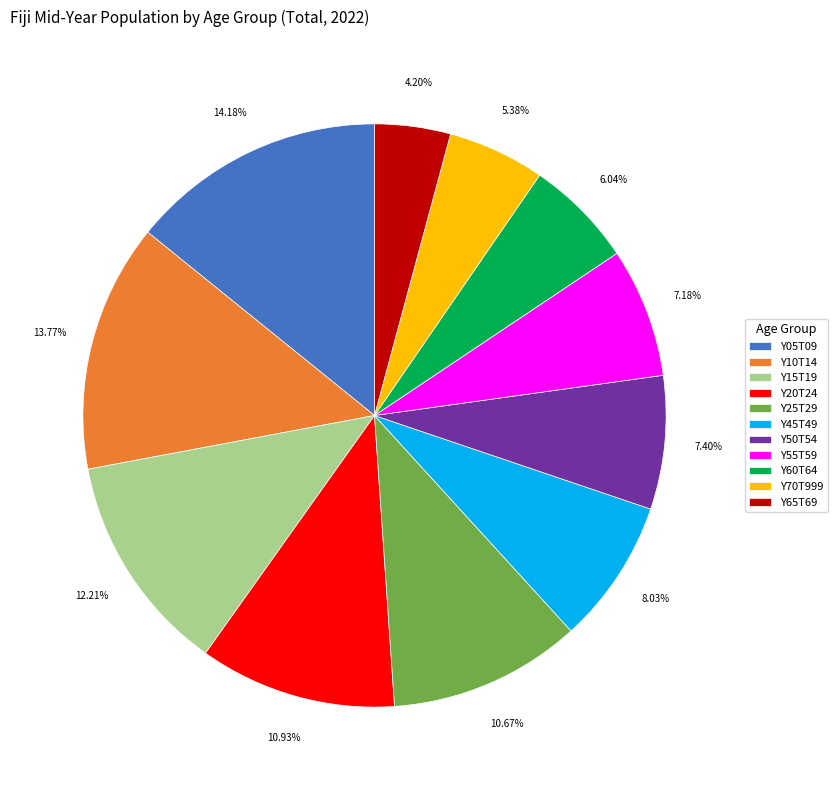

Between Y05T09 and Y20T24, which is larger?

Y05T09